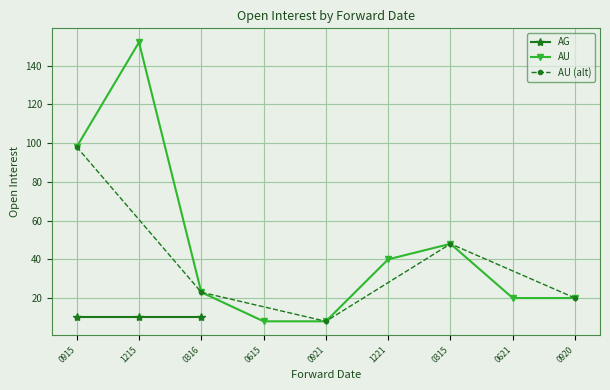

Reading left to right, extract all data points from this chart.

0915=98	1215=152	0316=23	0615=8	0921=8	1221=40	0315=48	0621=20	0920=20